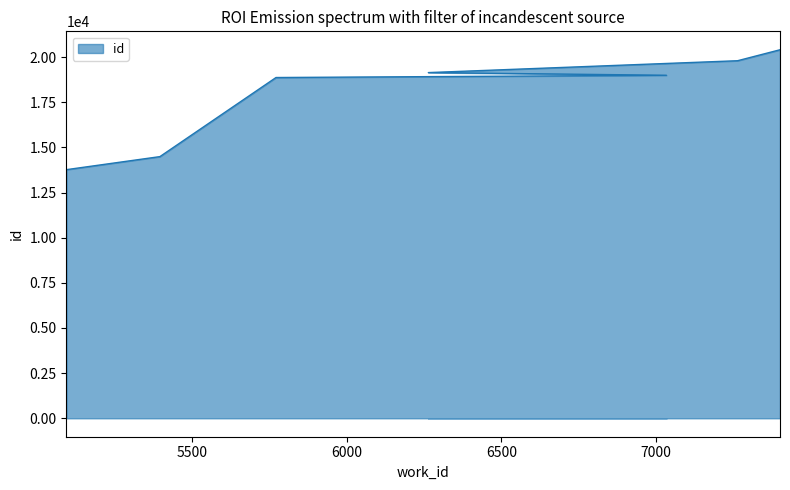

True or false: there are more than 1 points higher than both neighbors.

False